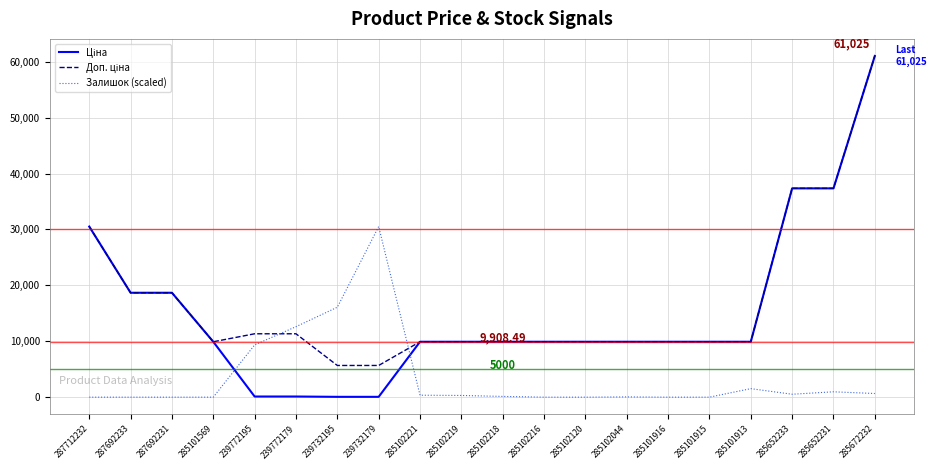

At which category is the sum across all series the highest?

285672232